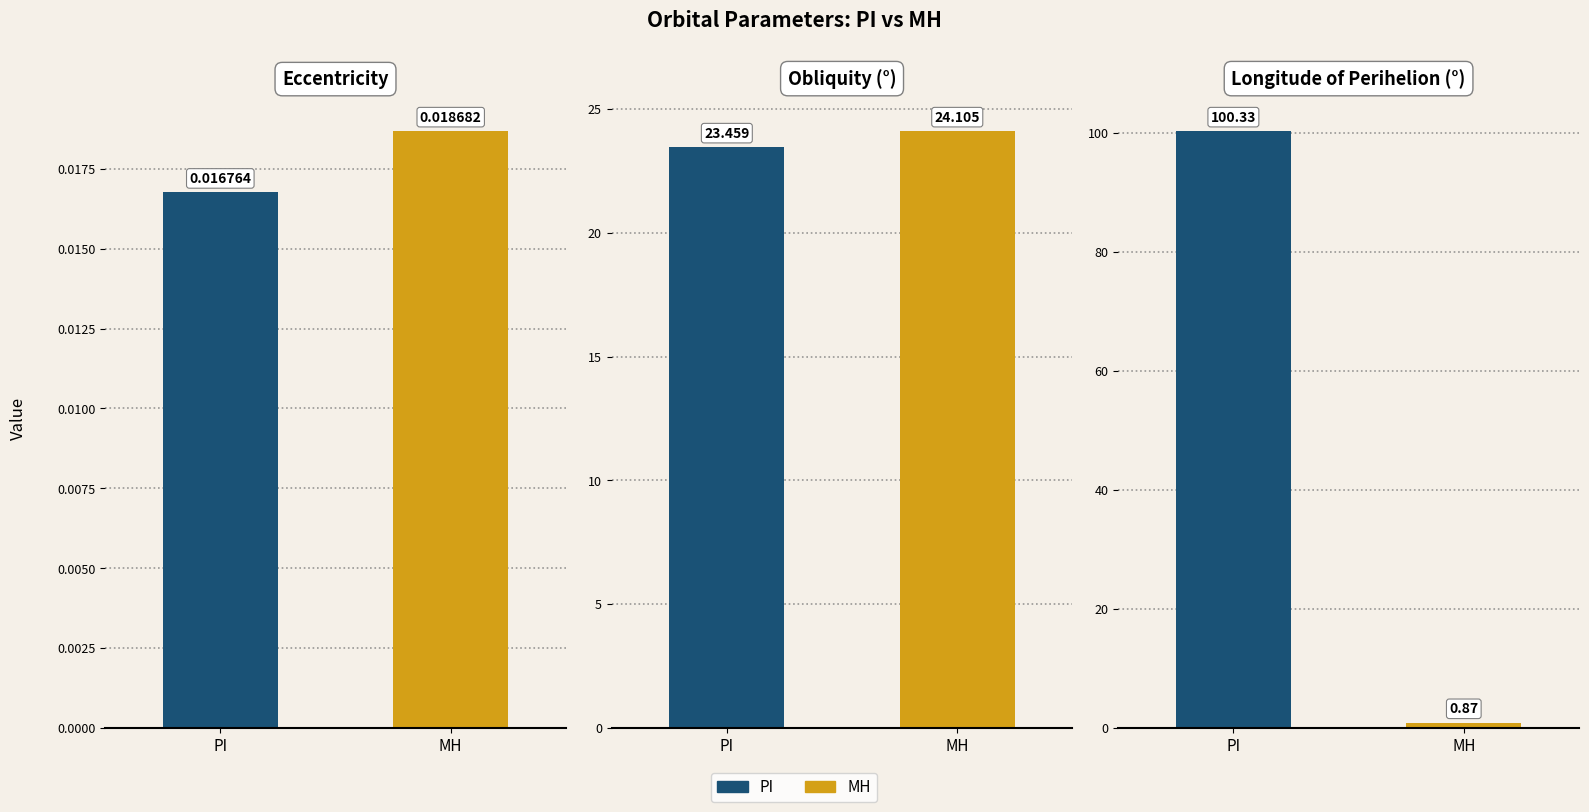

Reading right to left, what are all the values shown in this chart?

Eccentricity: 0.0	0.0
Obliquity: 24.1	23.5
Longitude of perihelion: 0.9	100.3